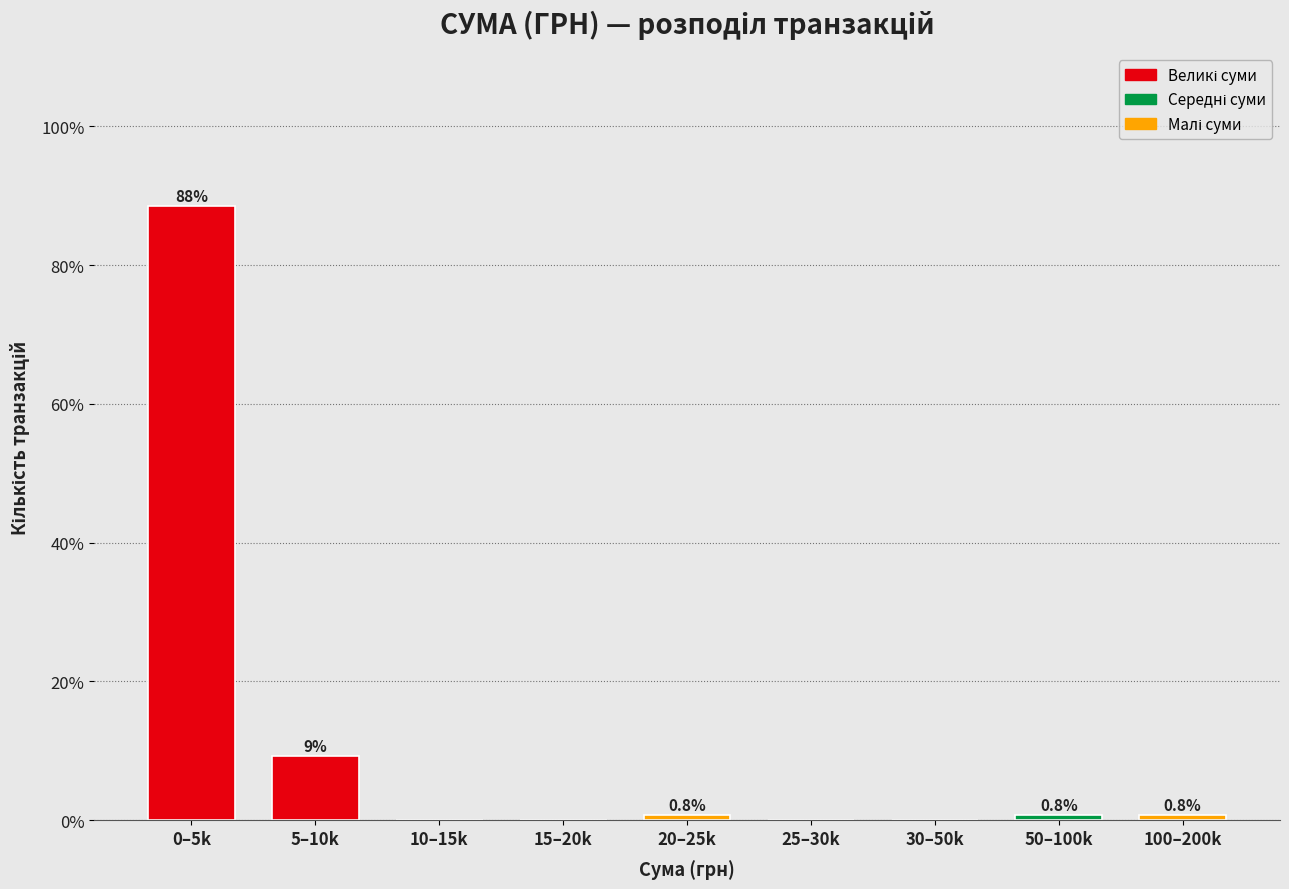

Reading right to left, extract all data points from this chart.

100–200k=0.8	50–100k=0.8	30–50k=0.0	25–30k=0.0	20–25k=0.8	15–20k=0.0	10–15k=0.0	5–10k=9.2	0–5k=88.5